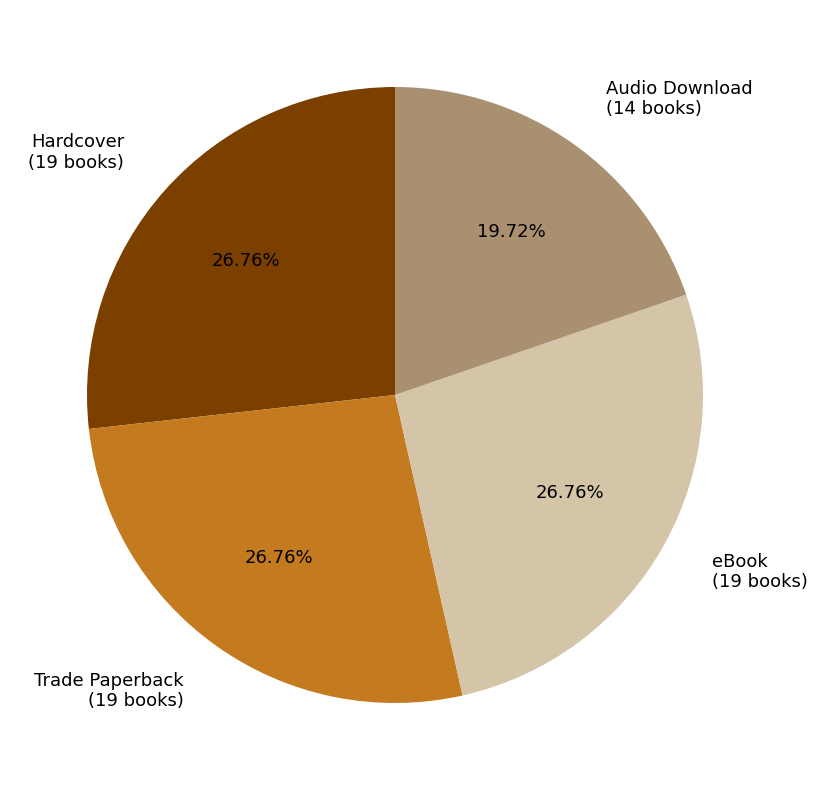

True or false: Hardcover accounts for 35% of the total.

False